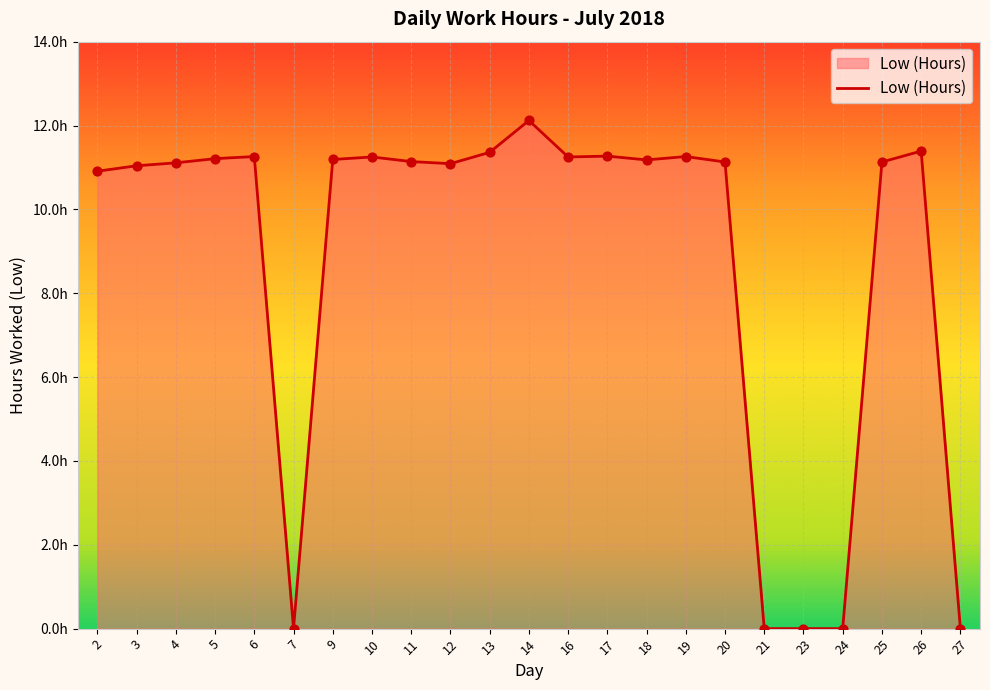

Between 6 and 24, which is larger?

6